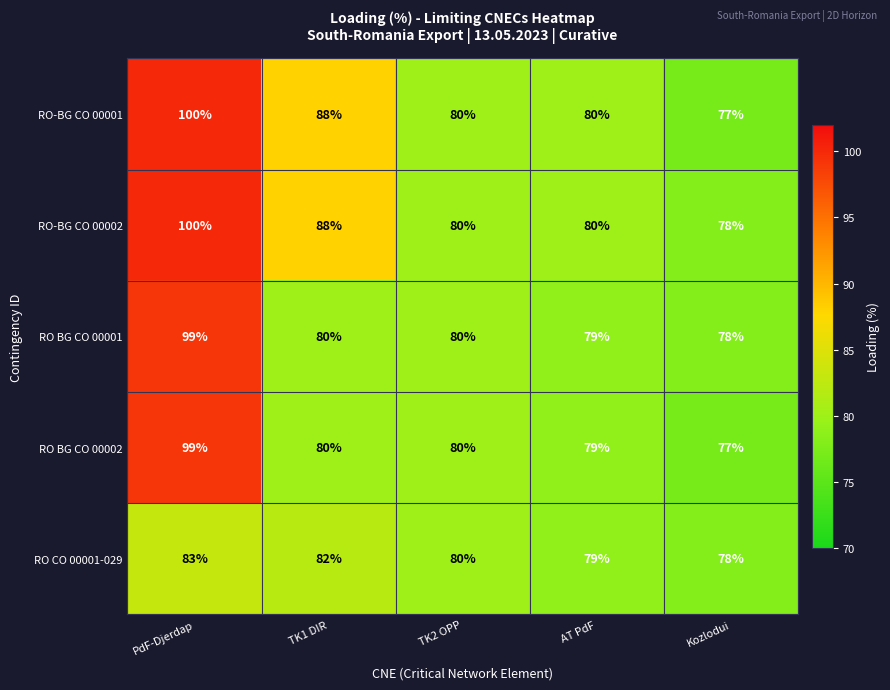

Which series has the widest spread of values?

RO-BG CO 00001